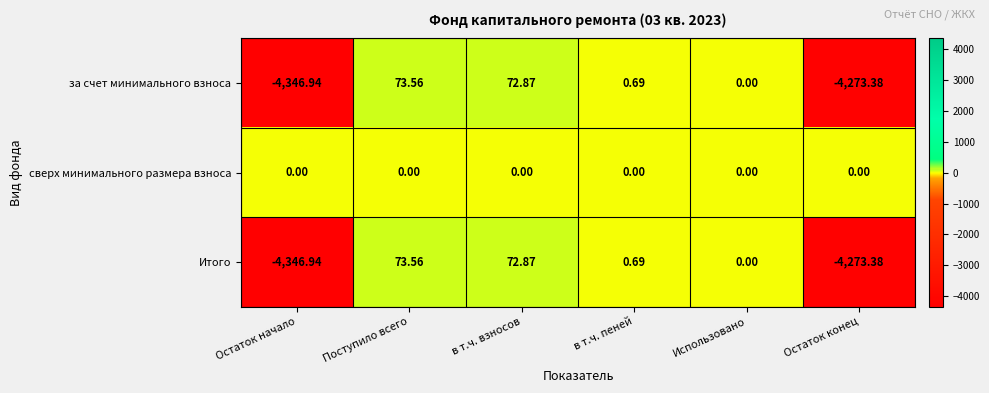

Which category has the highest value in the Итого series?

Поступило всего